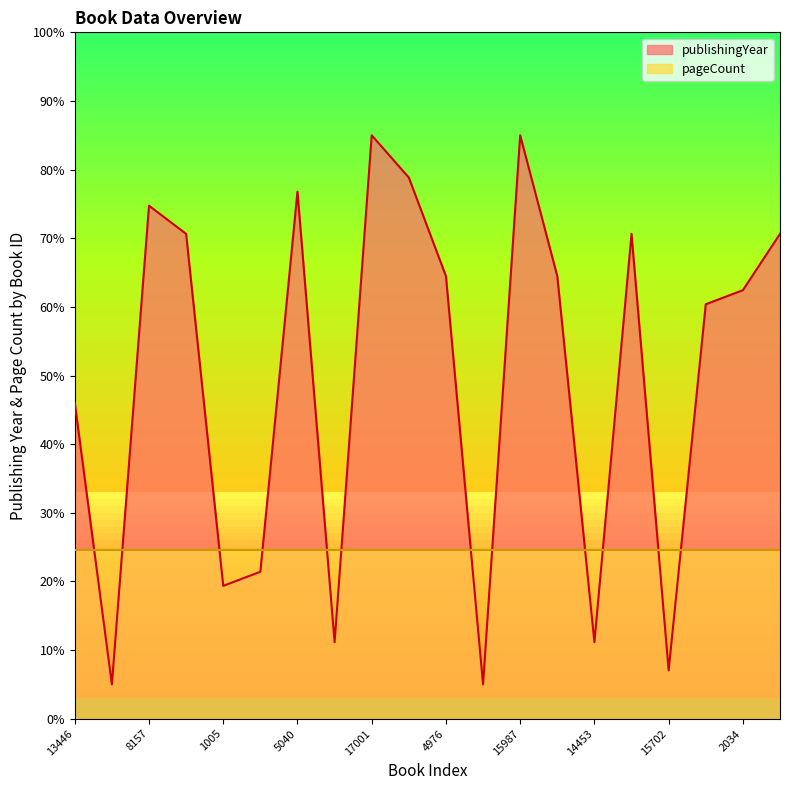

List the labels in order of value, largest first.

17001, 15987, 17777, 5040, 8157, 19734, 15938, 19324, 4976, 5000, 2034, 10333, 13446, 16880, 1005, 6697, 14453, 15702, 12877, 9186